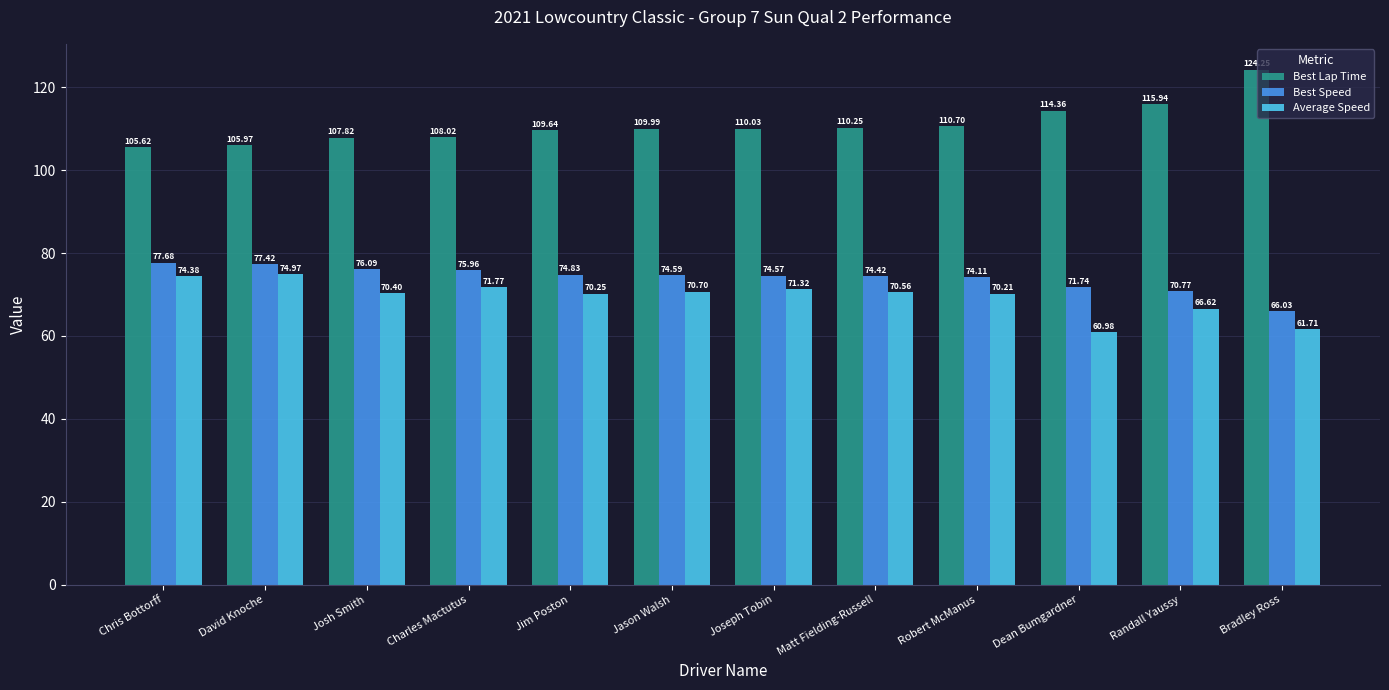

Is it true that Best Lap Time equals 36.8 at Josh Smith?

False